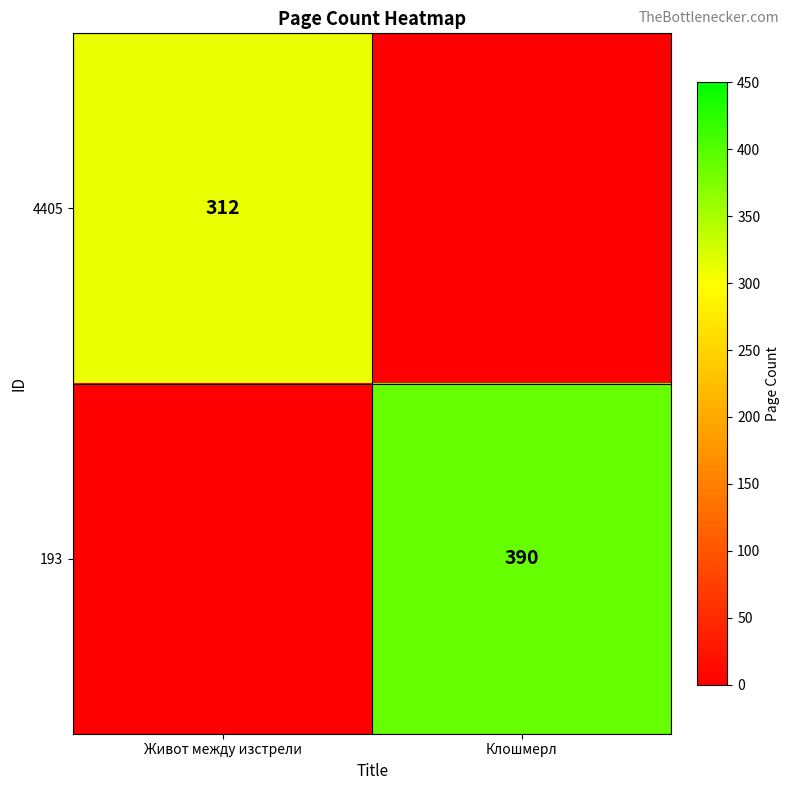

The value of 4405 at Живот между изстрели is 547. True or false?

False